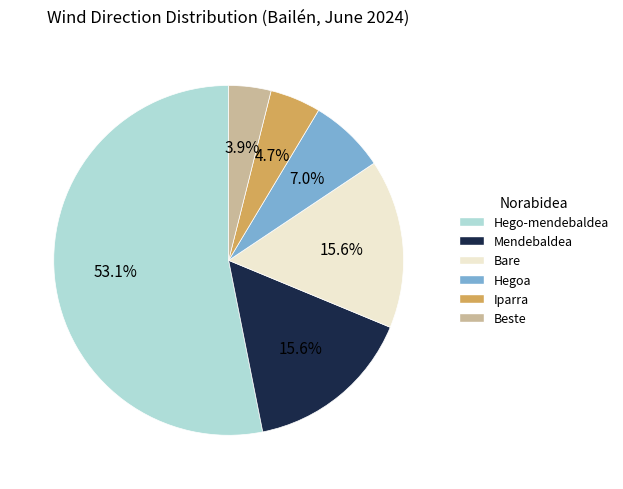

Is there any slice that represents more than half of the pie?

Yes